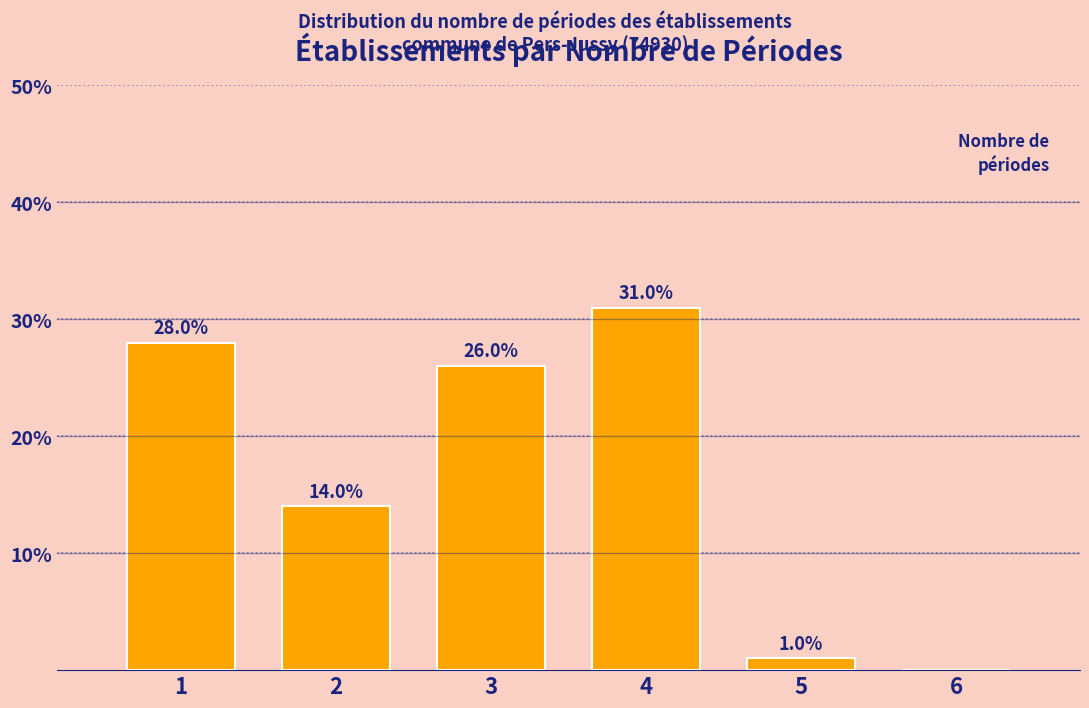

Reading right to left, list all the values displayed in this chart.

6=0.0	5=1.0	4=31.0	3=26.0	2=14.0	1=28.0